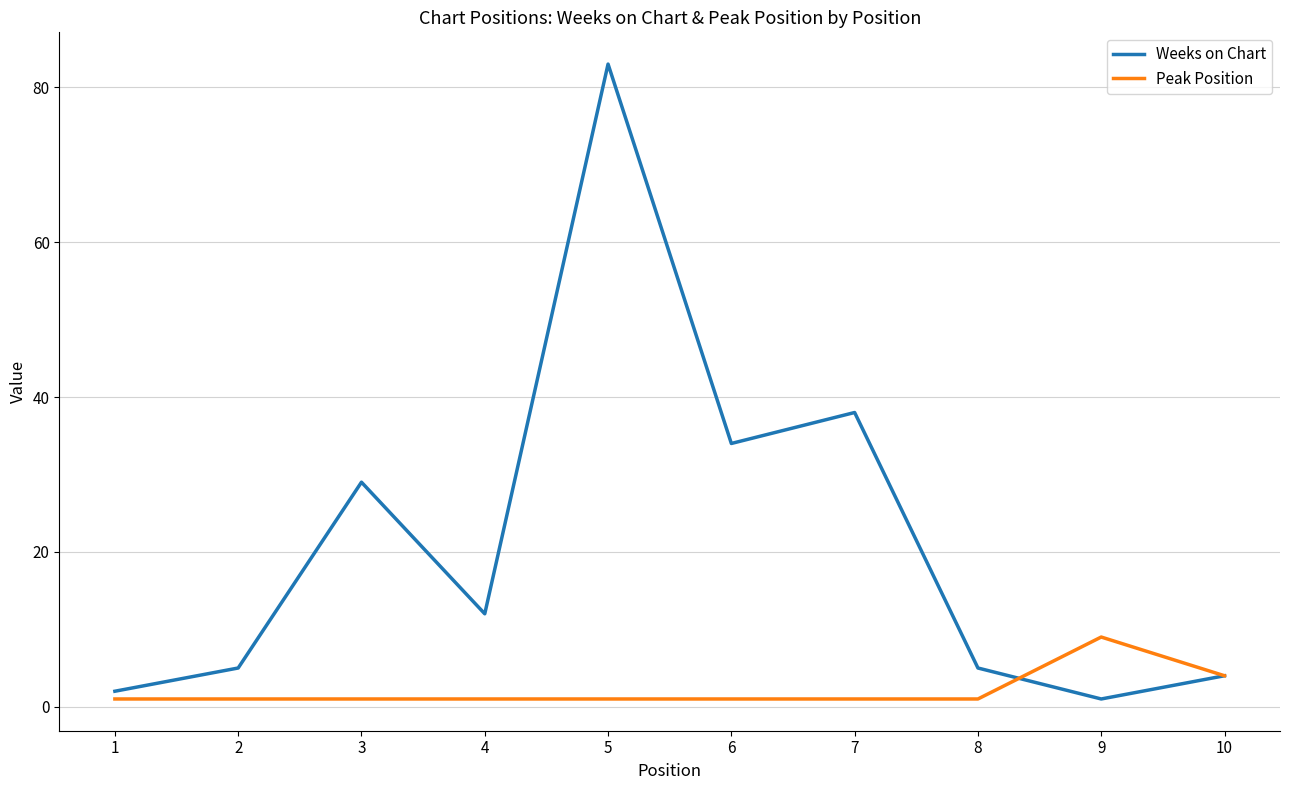

Reading left to right, transcribe all the data shown in this chart.

Weeks on Chart: 2	5	29	12	83	34	38	5	1	4
Peak Position: 1	1	1	1	1	1	1	1	9	4